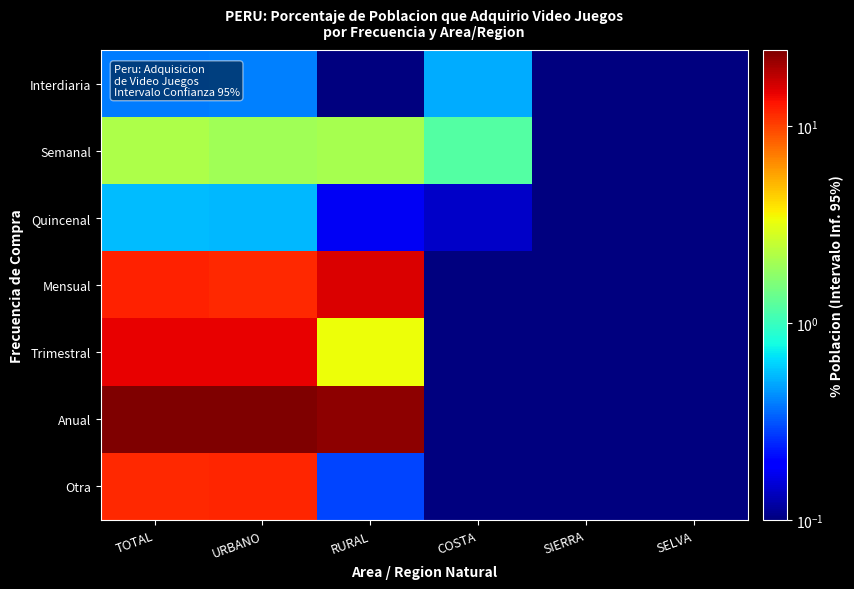

What is the maximum value shown in the chart?

24.3